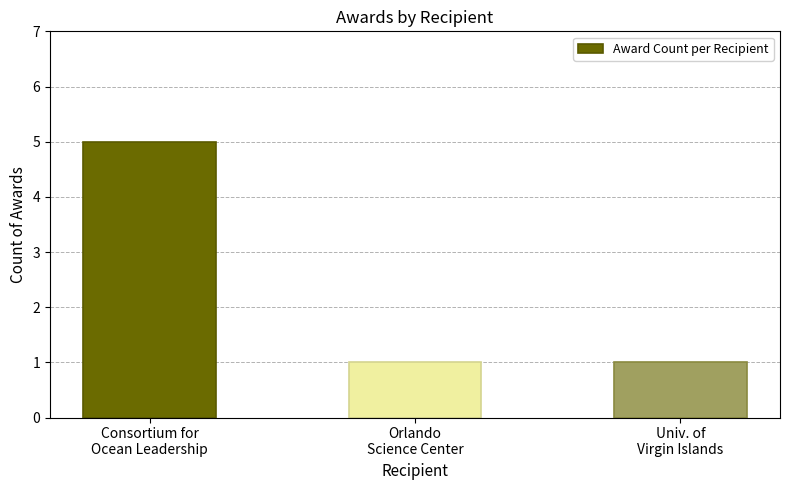

What is the value of the 3rd bar from the left?

1